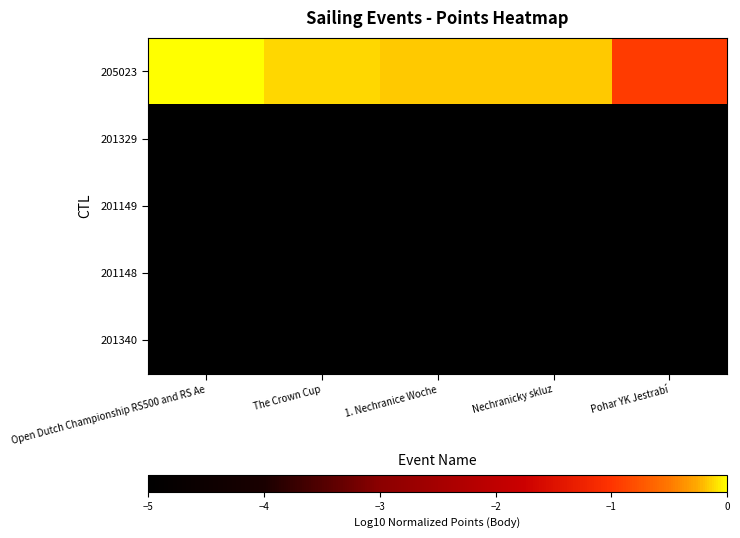

Which series has the largest total across all categories?

205023